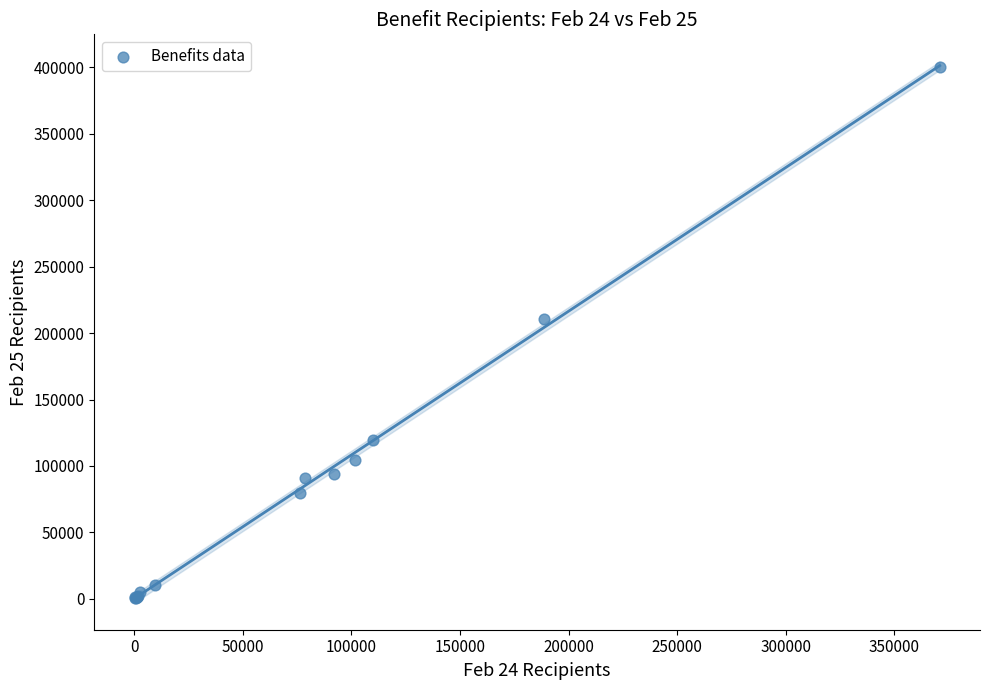

What Y value in the scatter plot is closest to 200352?

210456